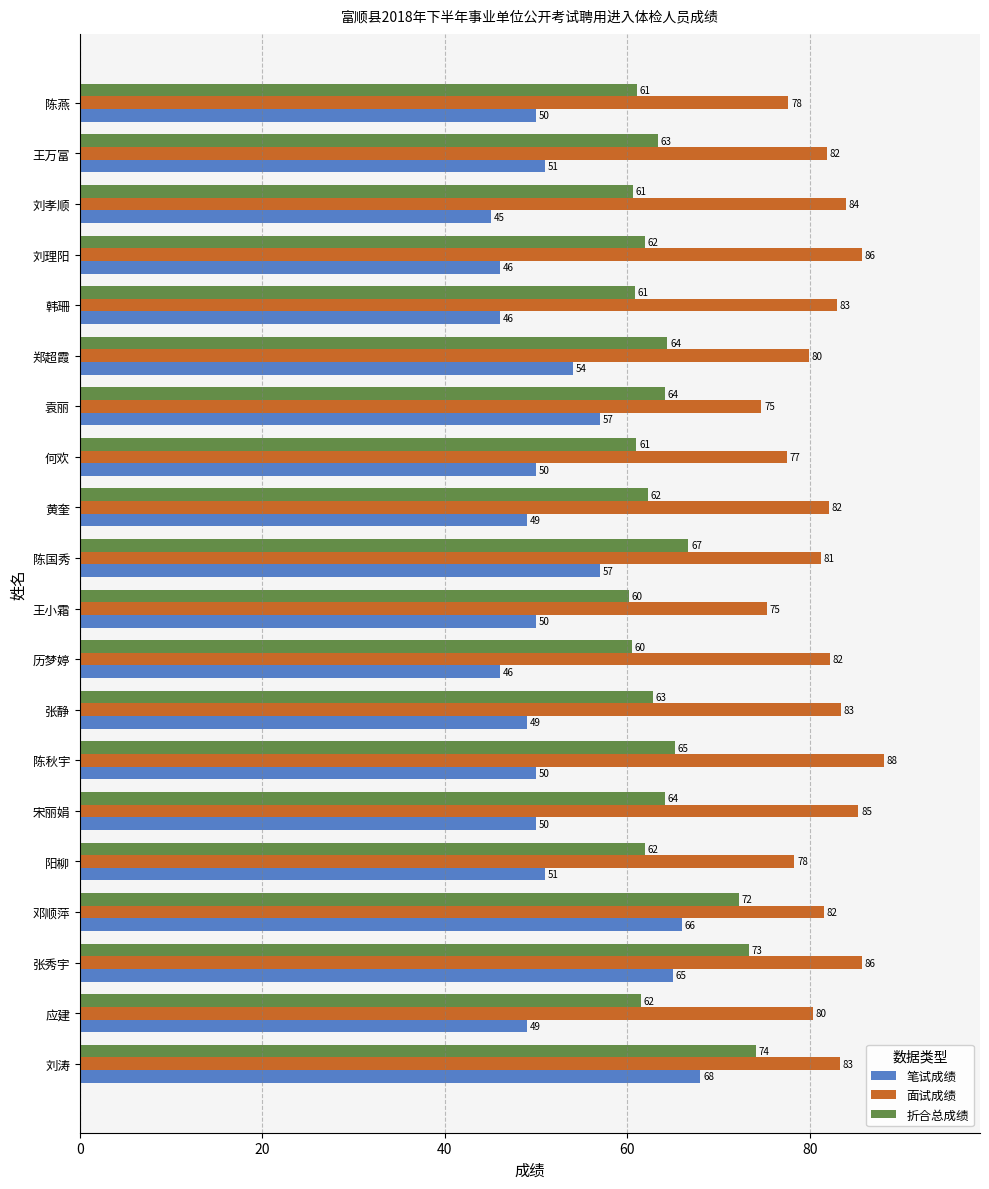

Which series has the widest spread of values?

笔试成绩